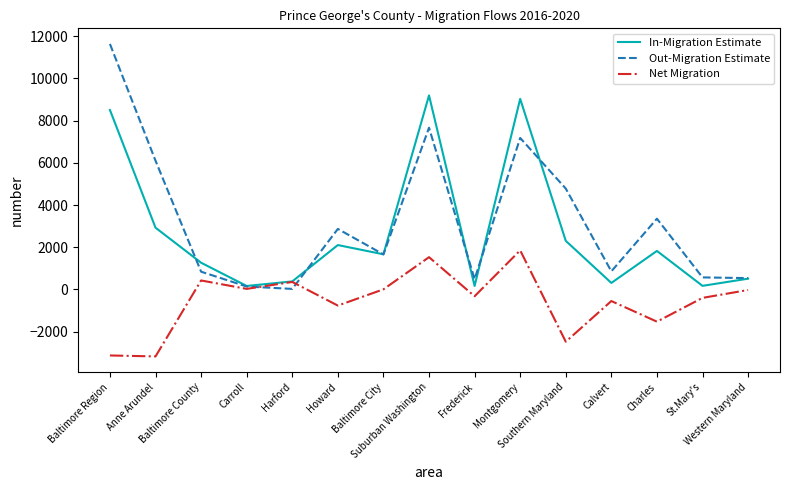

At how many categories does at least one series exceed 8267?

3